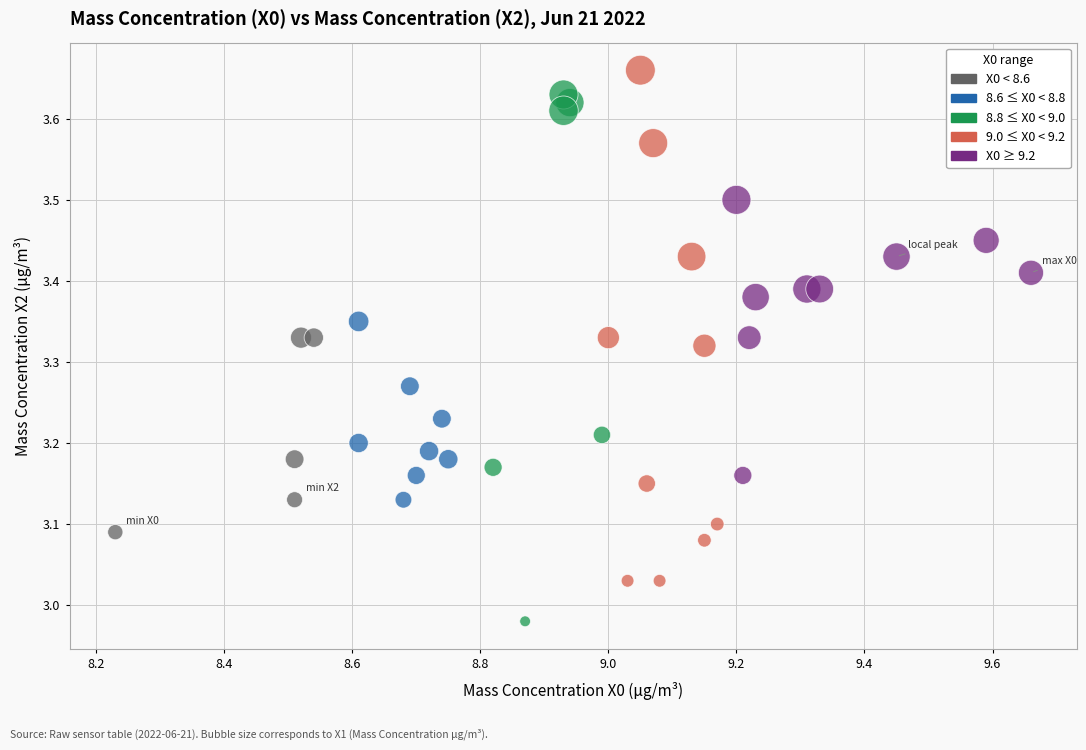

What is the range of Y values (max minus min)?

0.7